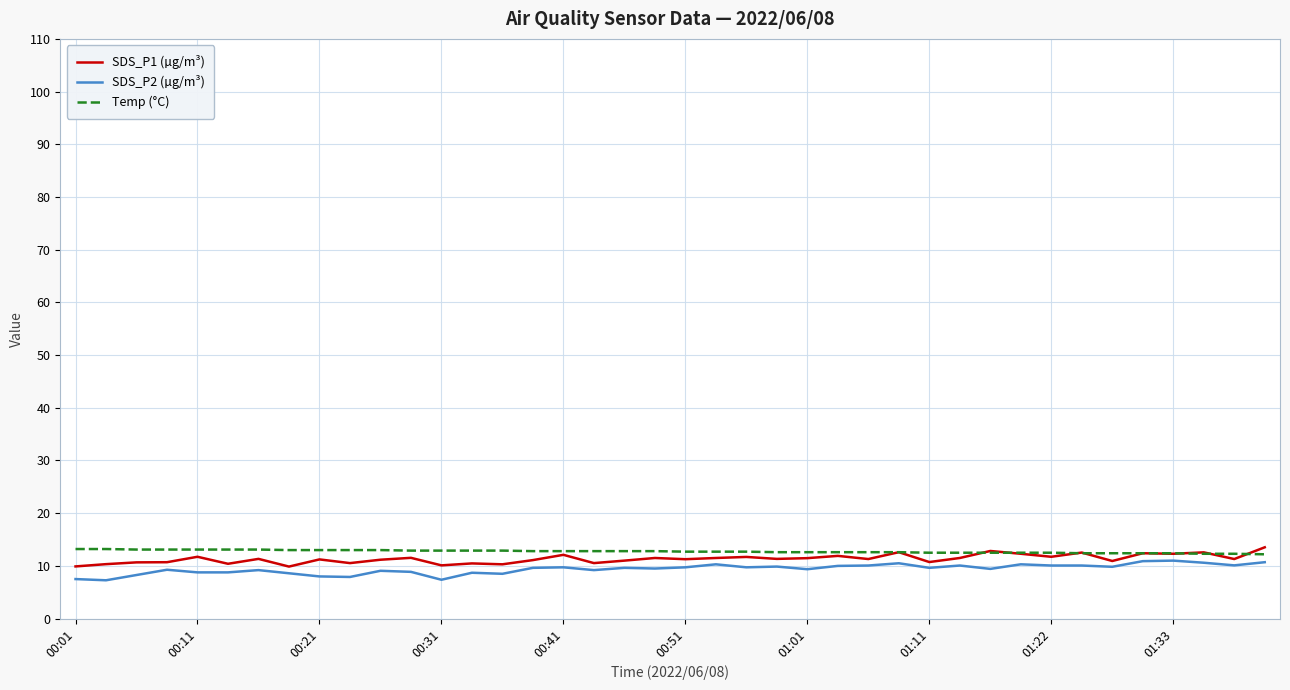

What is the maximum value for SDS_P2 (µg/m³)?

11.0